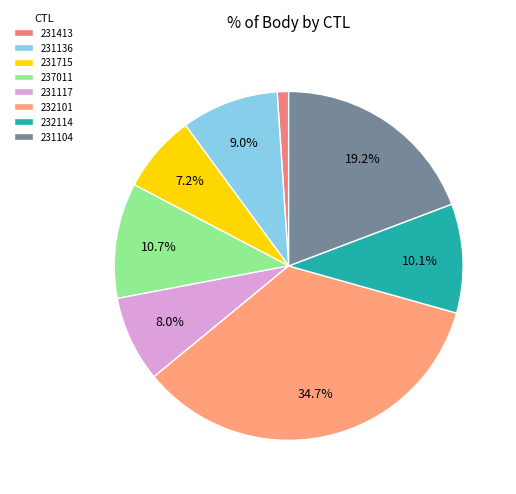

Rank the categories by value from highest to lowest.

232101, 231104, 237011, 232114, 231136, 231117, 231715, 231413